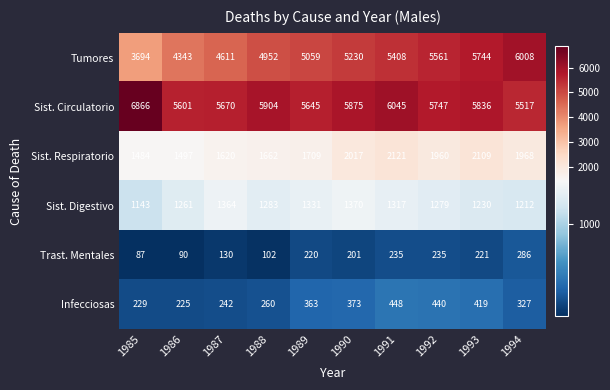

Rank the series at 1992 from lowest to highest value.

Trast. Mentales, Infecciosas, Sist. Digestivo, Sist. Respiratorio, Tumores, Sist. Circulatorio